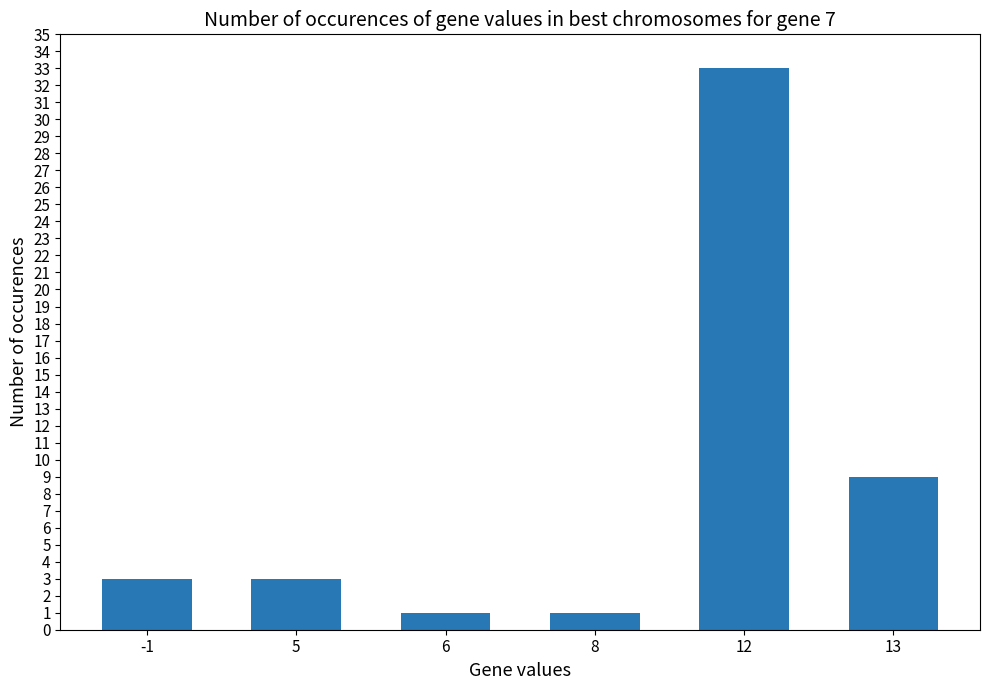

Approximately how many times larger is the value at 12 compared to 5?

11.0